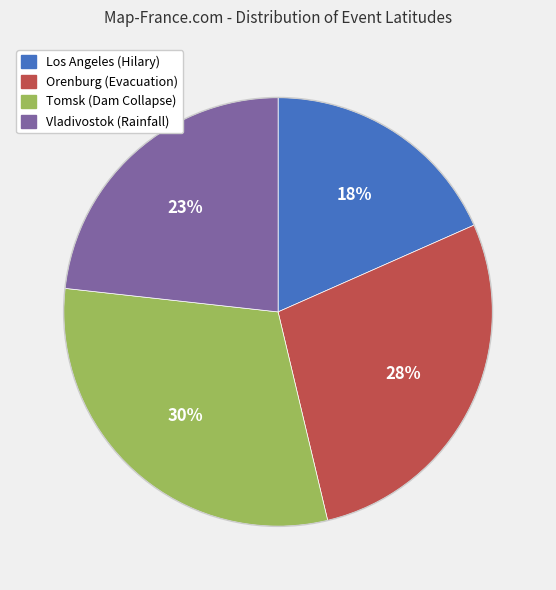

Count the number of slices in the pie.

4